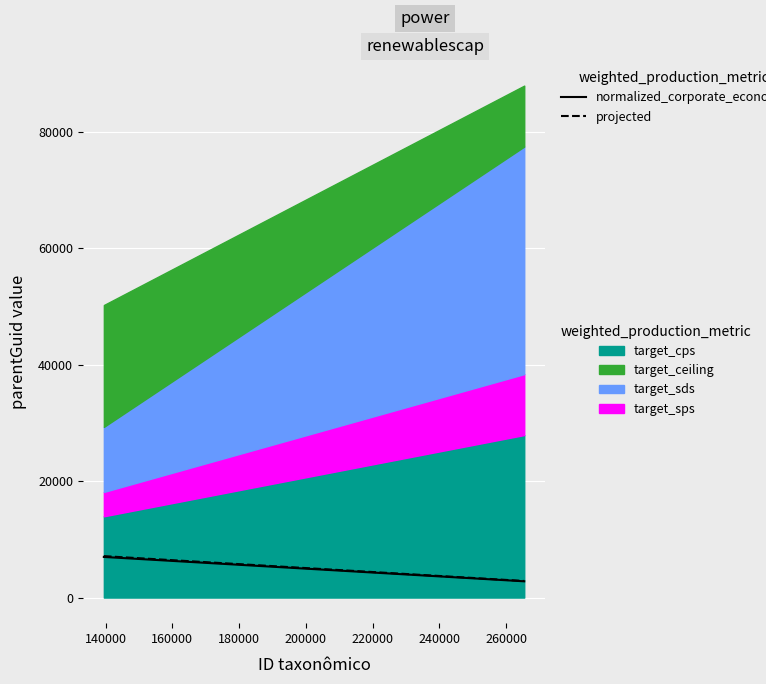

True or false: projected has more than 2 points higher than both neighbors.

False